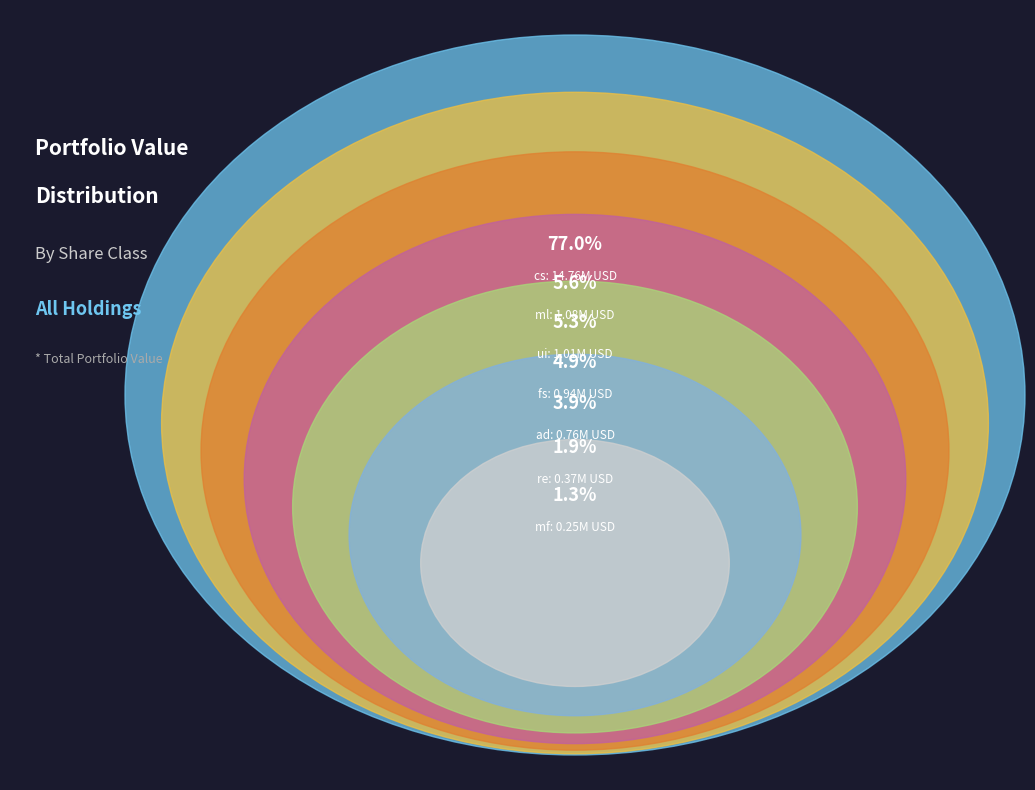

What is the smallest slice in the pie chart?

mf